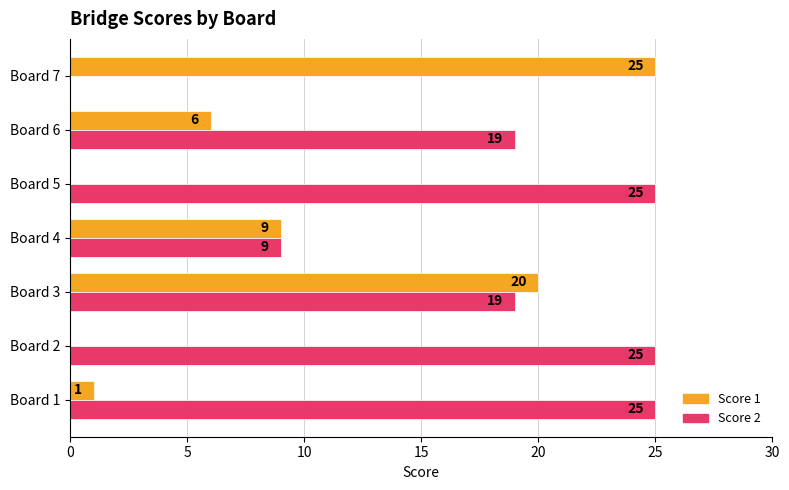

At which label does Score 1 reach its peak?

Board 7